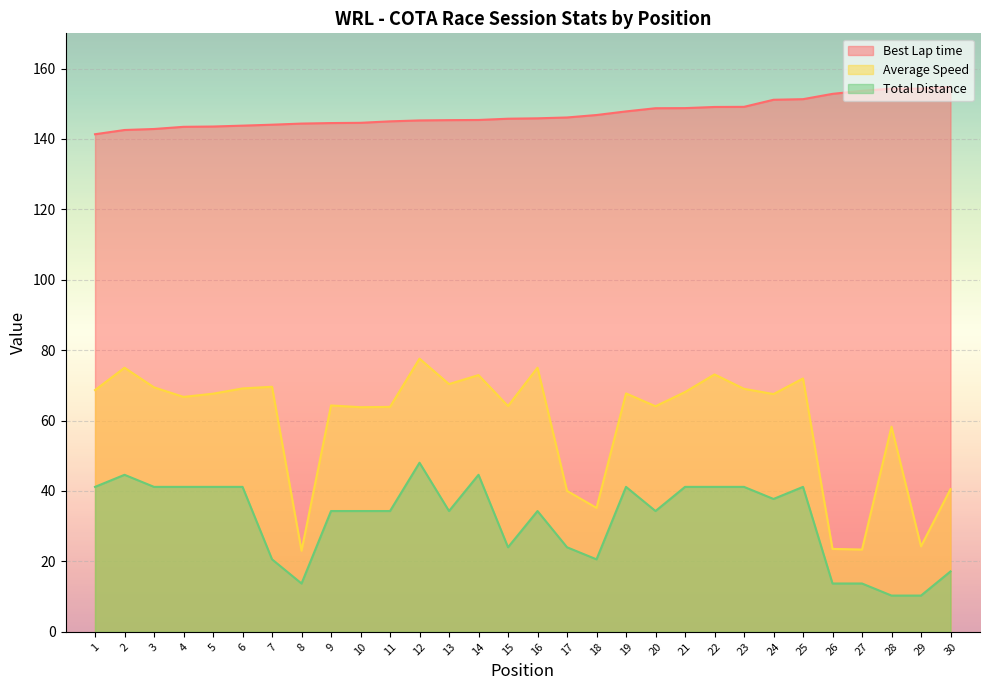

What is the highest value of the Best Lap time series?

154.8